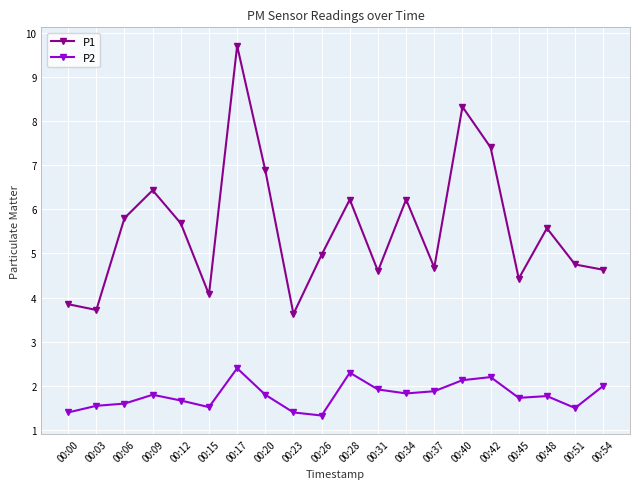

At which category is the sum across all series the highest?

00:17